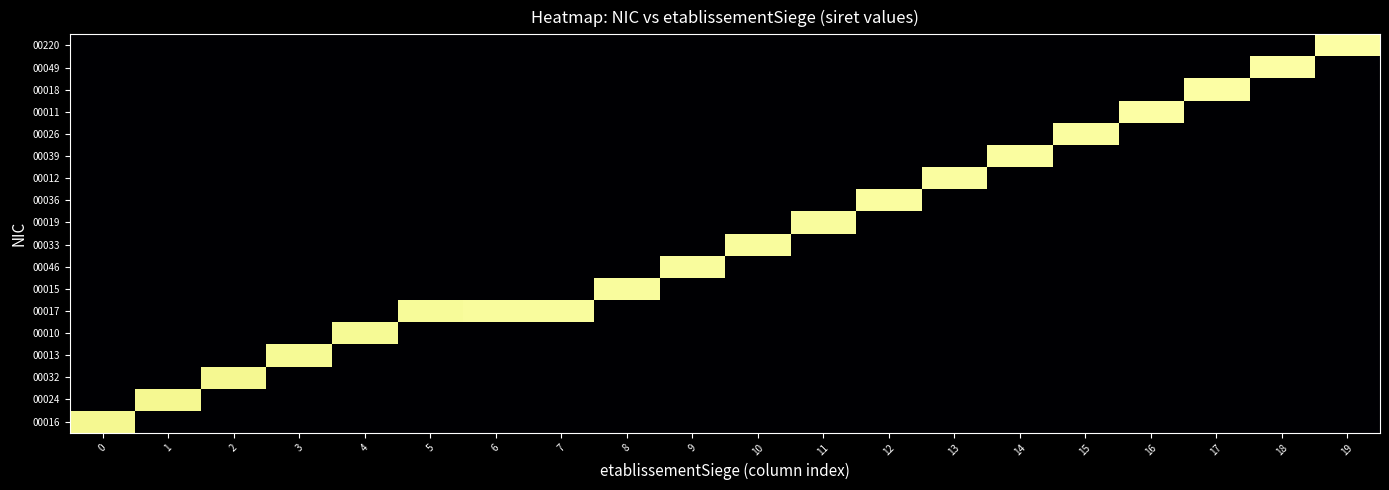

List the series in order of their peak value, highest first.

00220, 00018, 00049, 00011, 00026, 00039, 00012, 00036, 00019, 00033, 00046, 00015, 00017, 00010, 00013, 00032, 00024, 00016